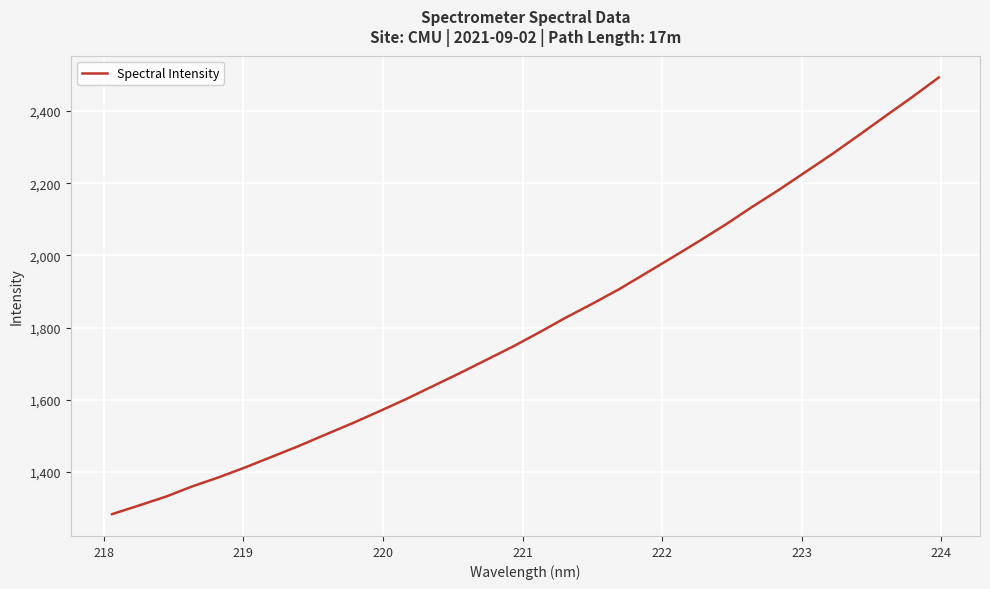

What is the maximum value shown in the chart?

2493.2